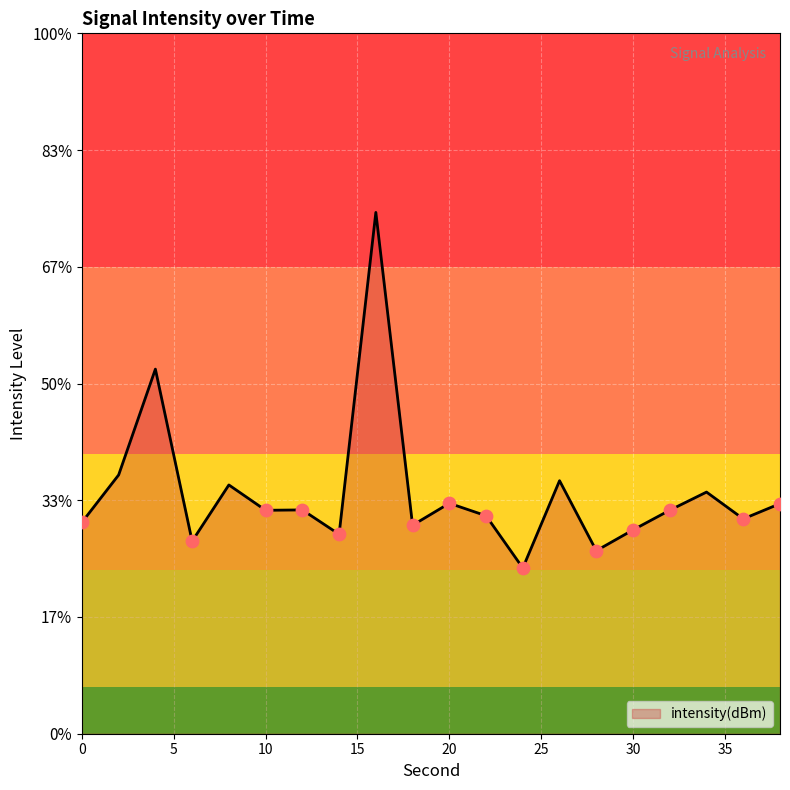

Between 38 and 22, which is larger?

38